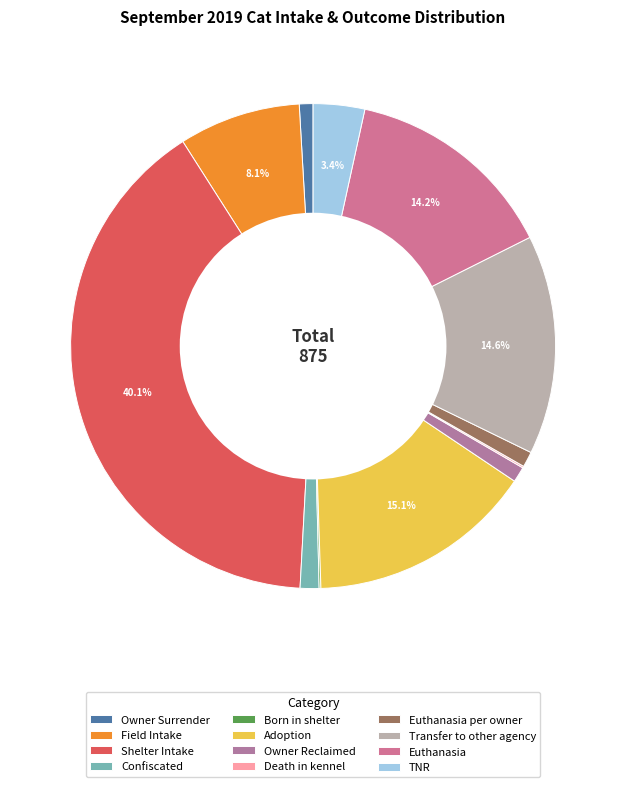

Is there any slice that represents more than half of the pie?

No